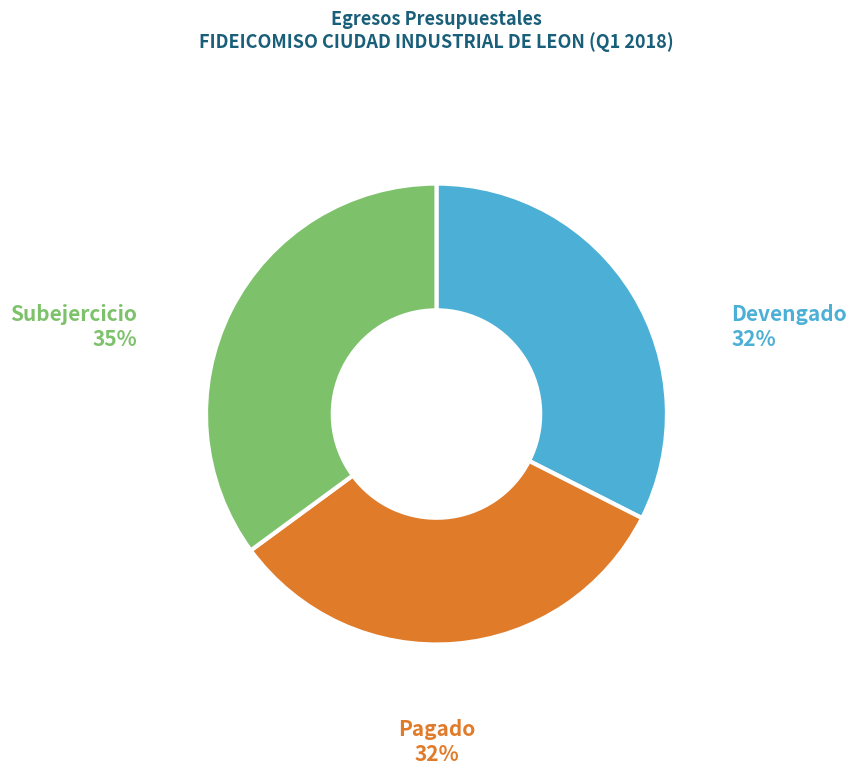

Is there a majority slice in this chart?

No